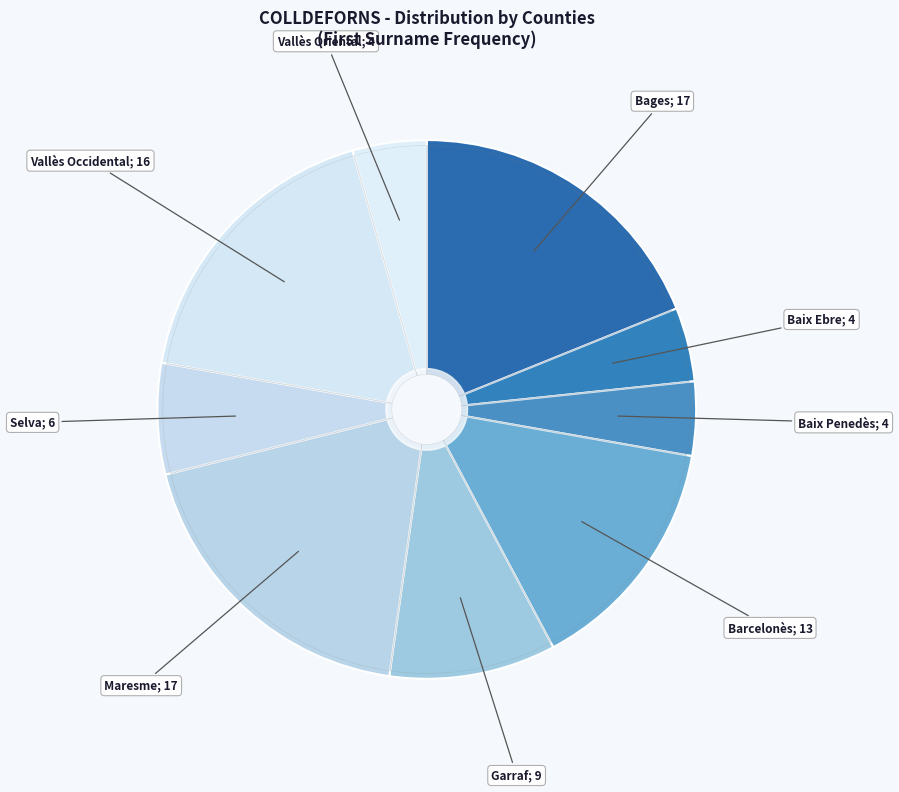

Count the number of slices in the pie.

9